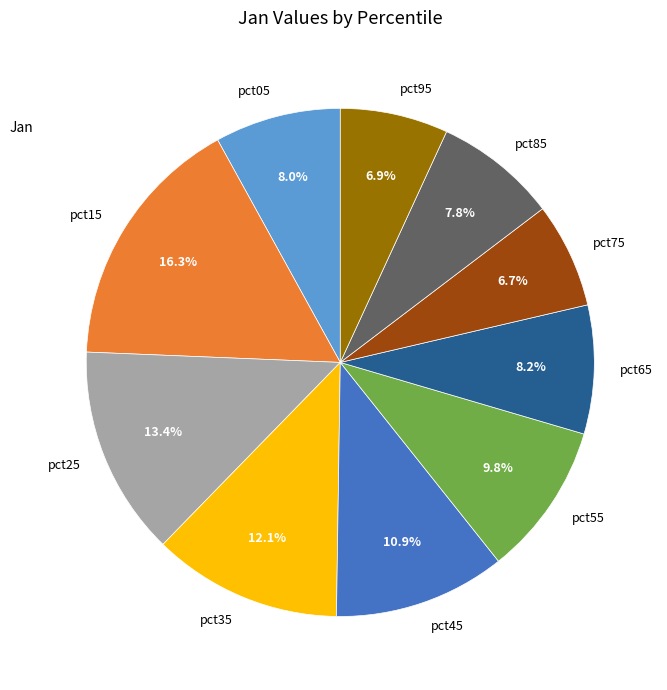

The pct65 slice represents 8% of the pie. True or false?

True